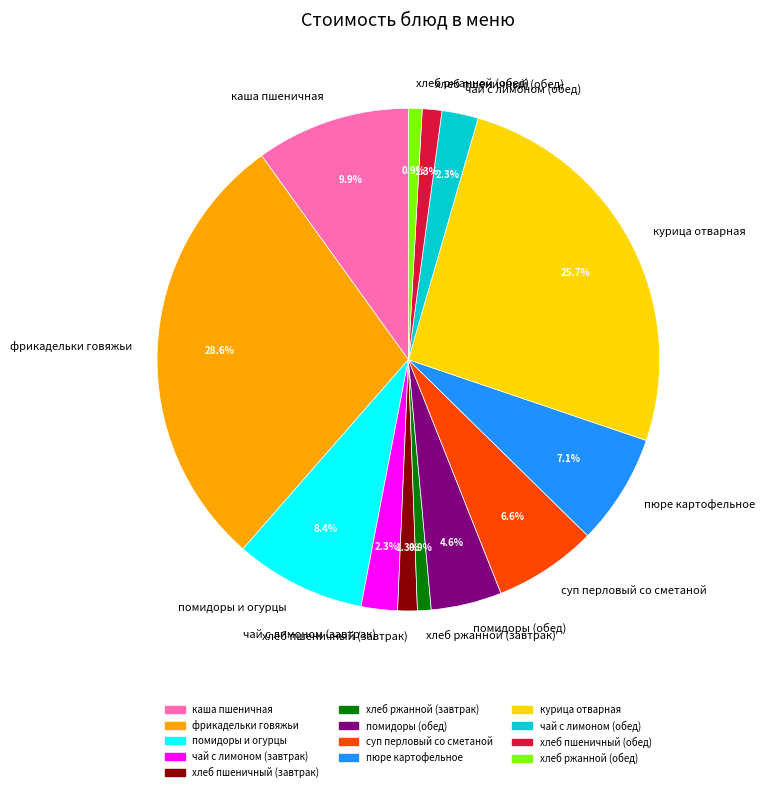

How many slices are in this pie chart?

13